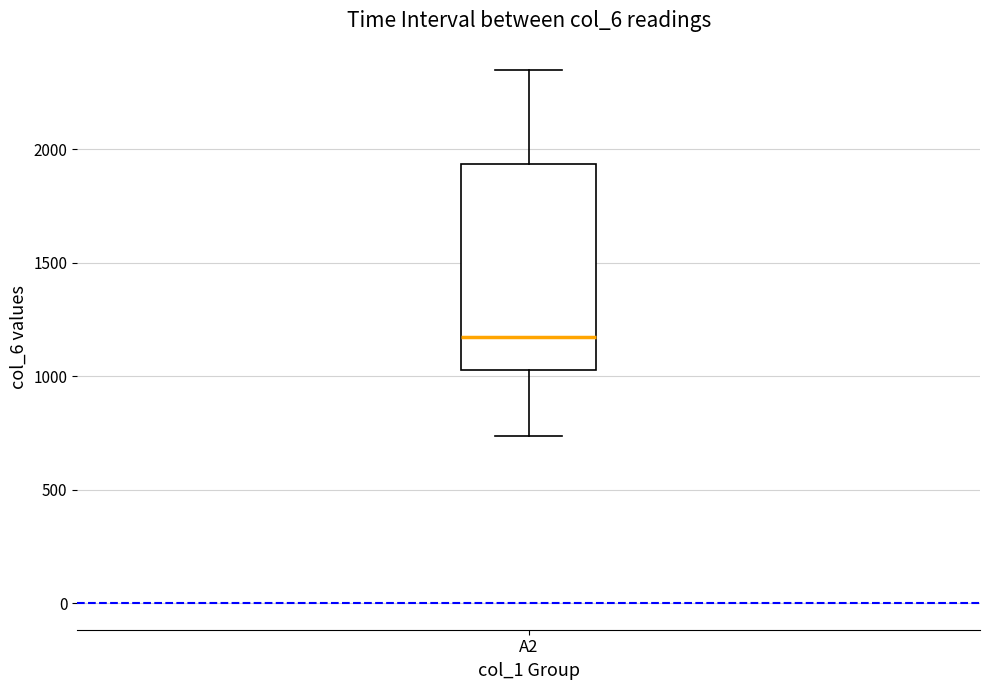

Transcribe this box plot: give where the median line is, the range the box spans, and where the two whiskers end, as read against the y-axis. The values are not printed on the chart, so give them approximately, as read against the axis.

median 1150, box 1050 to 1950, whiskers 750 to 2350